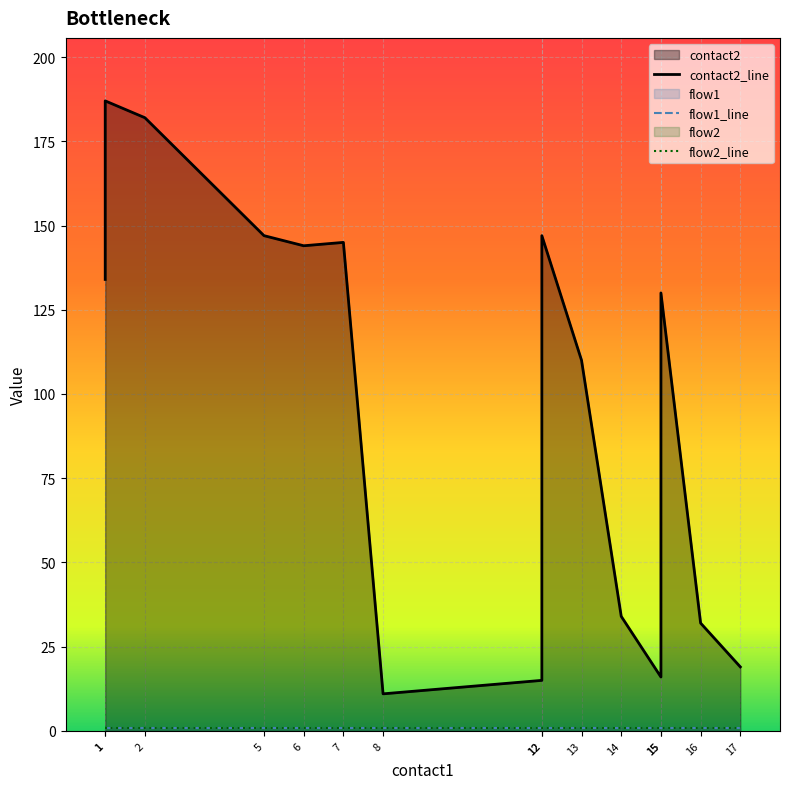

True or false: flow2 has more than 2 points higher than both neighbors.

False